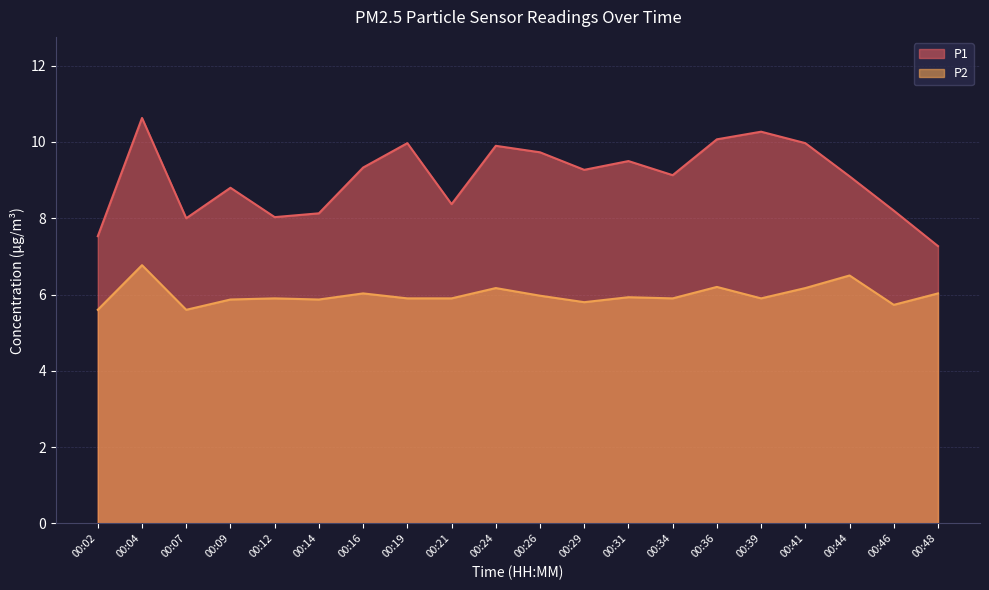

Rank the series by their maximum value, from lowest to highest.

P2, P1